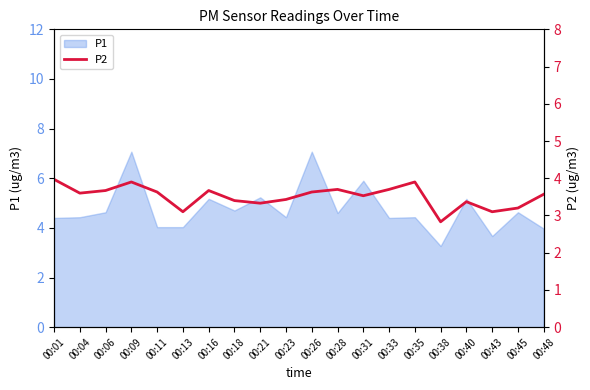

What is the minimum value for P1?

3.3